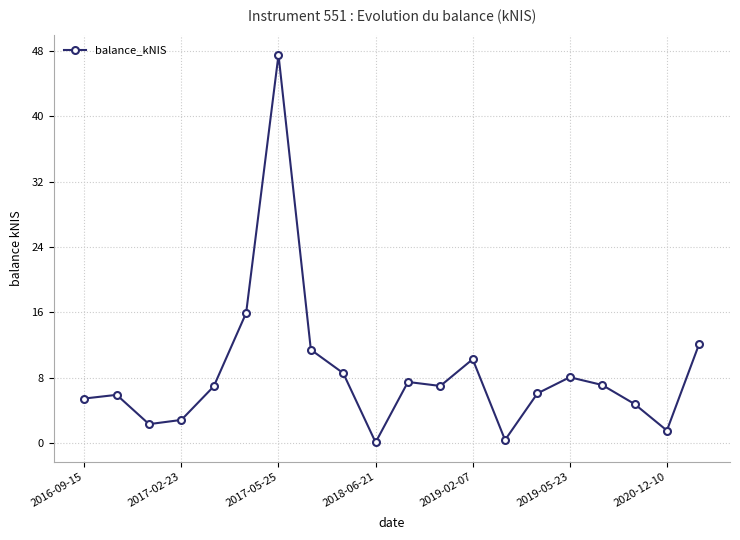

Count the number of data series in this chart.

1